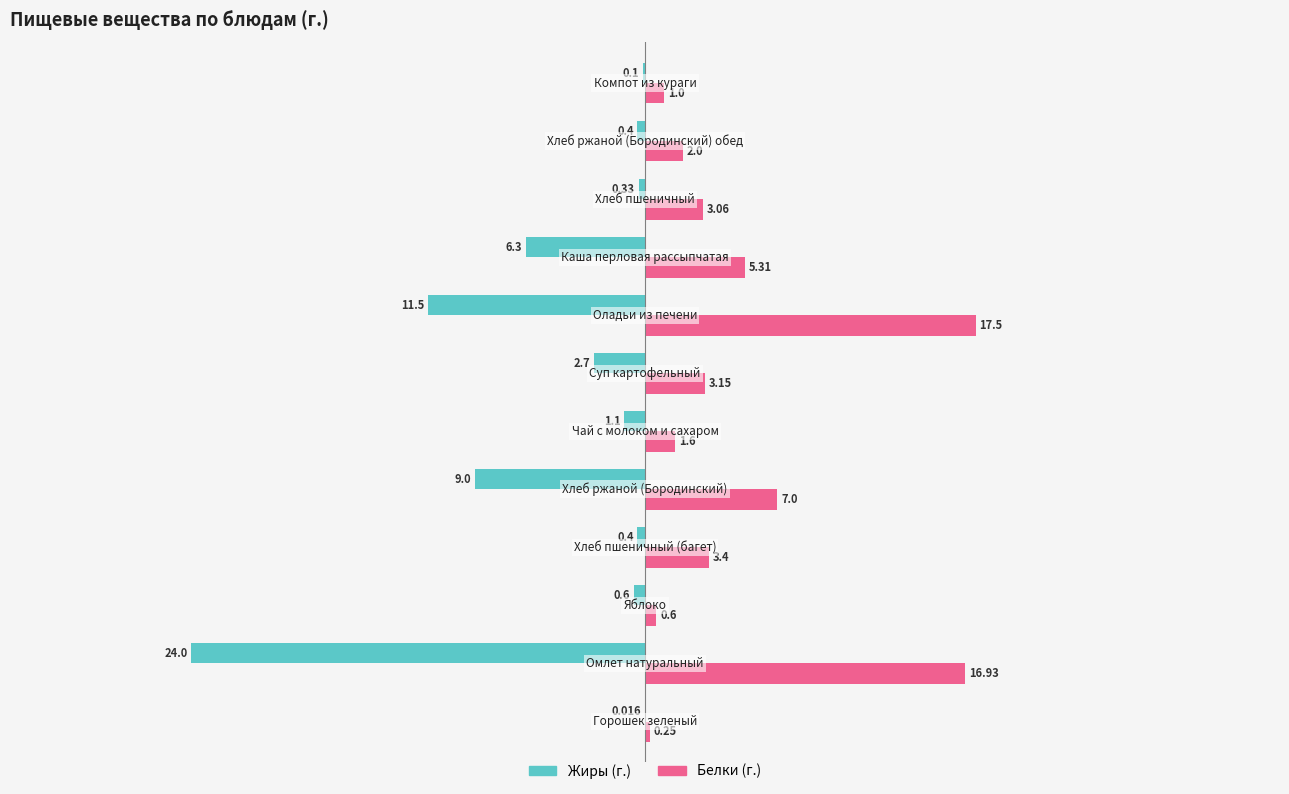

Which series has the largest total across all categories?

Белки (г.)